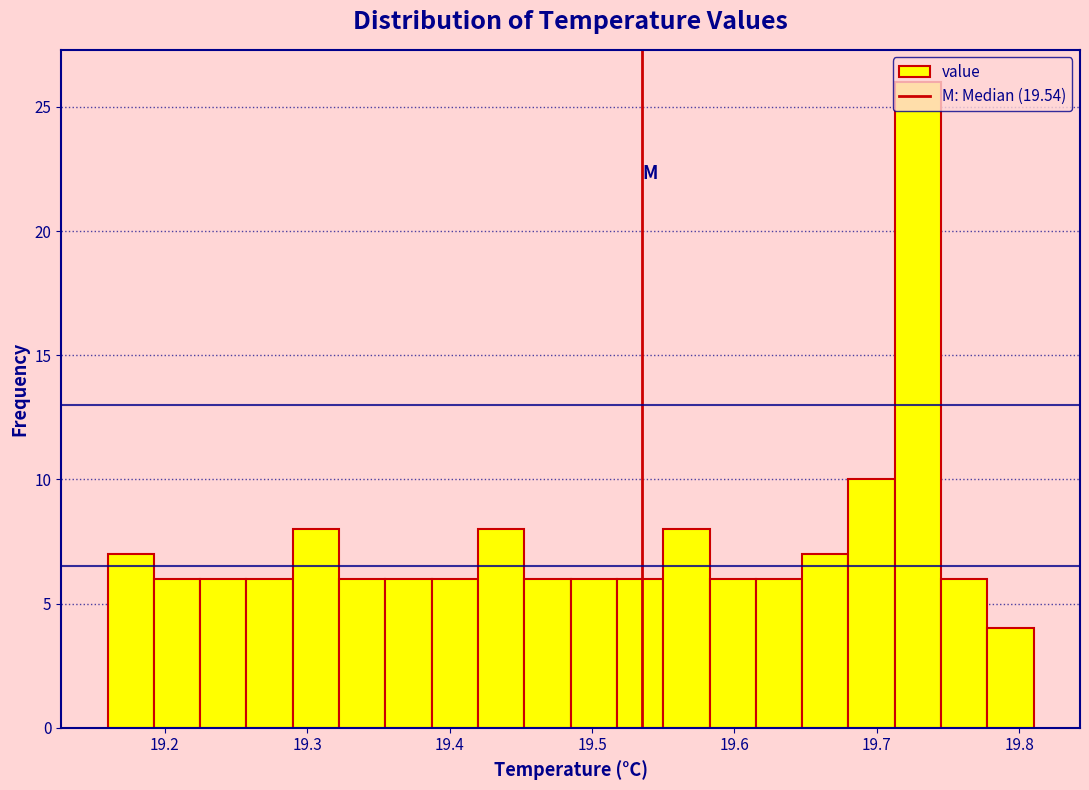

Around what value on the x-axis is the tallest bar? Give the approximate position of its centre, as read against the axis.

19.73